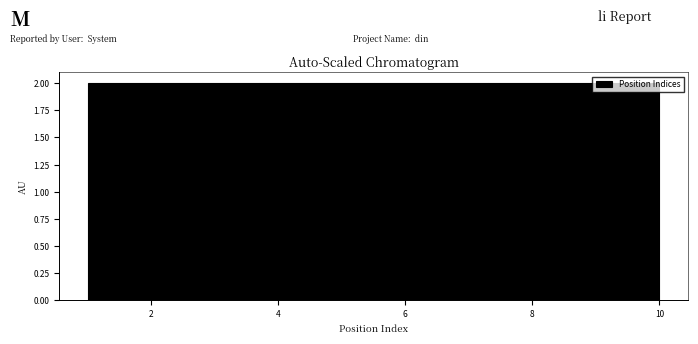

What is the height of the bar covering 1.0 to 1.9 on the x-axis? Neither the bar edges nor the heights are printed on the chart, so give them approximately, as read against the axes.

2